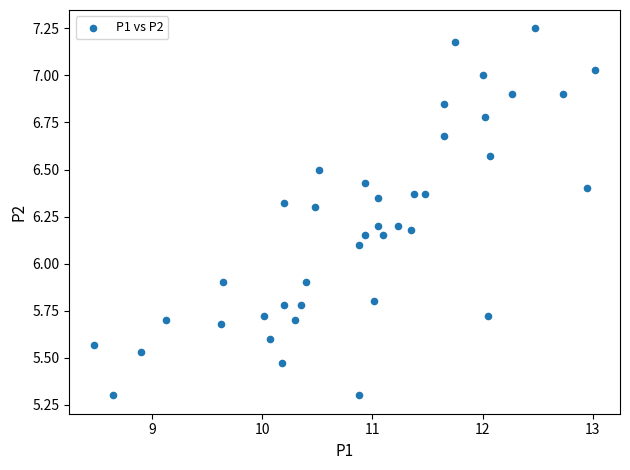

What is the range of X values (max minus min)?

4.5